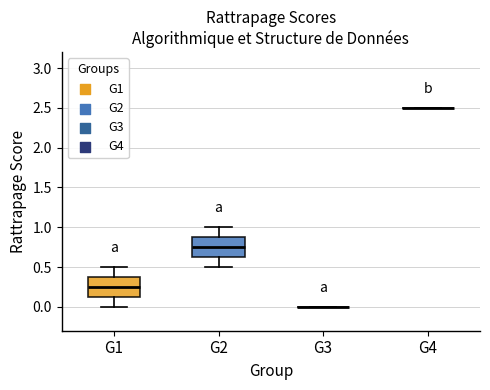

Reading left to right, transcribe this box plot: for each box, give where its median line is, the range the box spans, and where its two whiskers end, as read against the y-axis. The values are not printed on the chart, so give them approximately, as read against the axis.

G1: median 0.25, box 0.15 to 0.40, whiskers 0.00 to 0.50
G2: median 0.75, box 0.65 to 0.90, whiskers 0.50 to 1.00
G3: box collapsed to a line at 0.00, whiskers 0.00 to 0.00
G4: box collapsed to a line at 2.50, whiskers 2.50 to 2.50